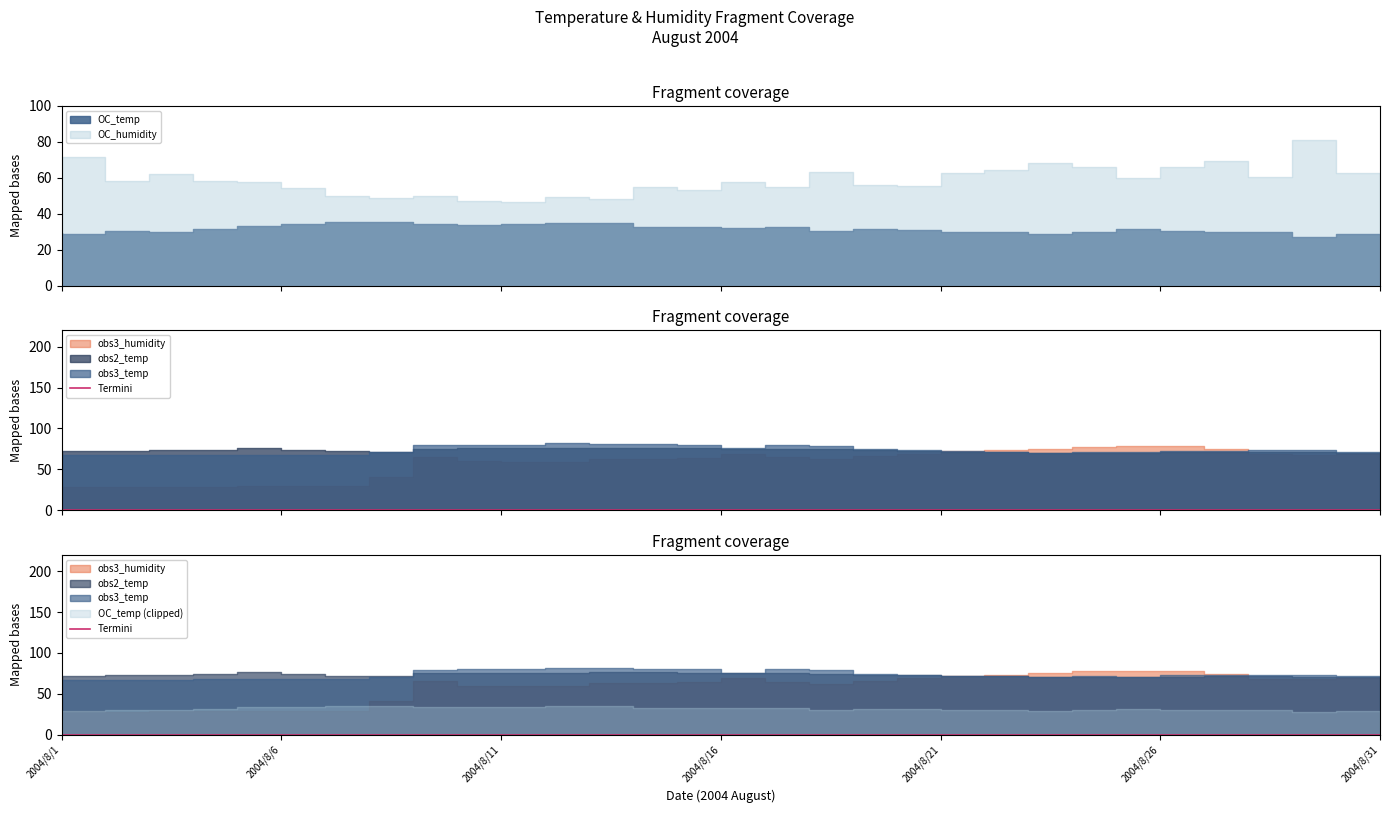

How many data points in OC_humidity are less than 58?

15